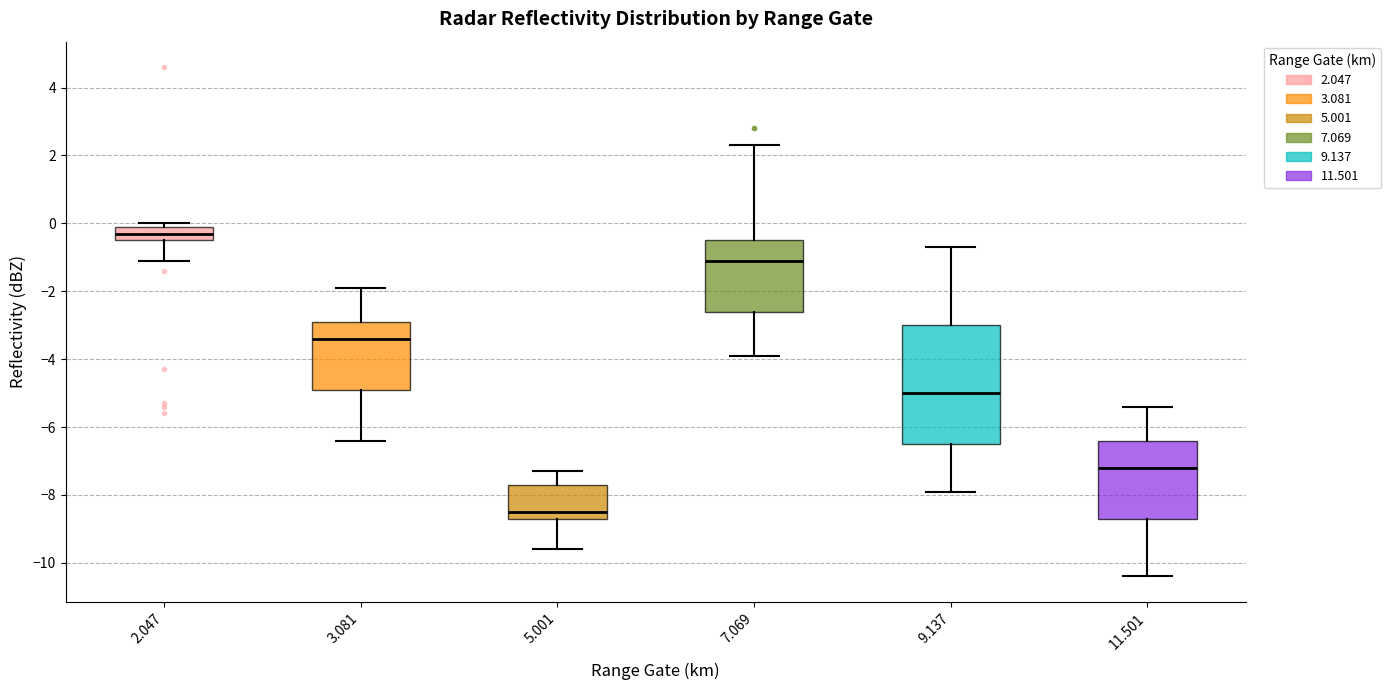

Comparing the boxes themselves (not the whiskers), which one is the tallest?

9.137